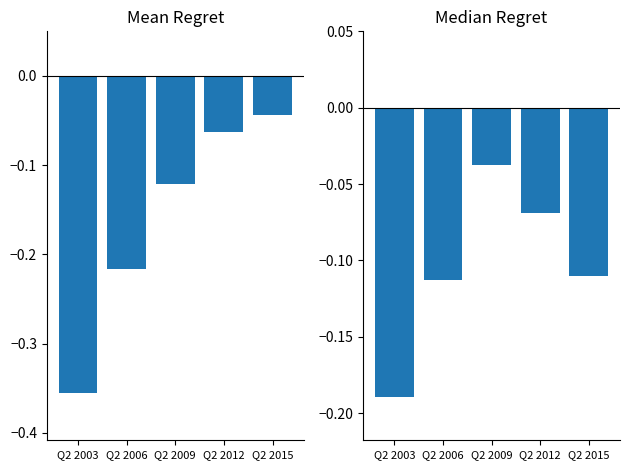

At which category is the sum across all series the highest?

Q2 2012